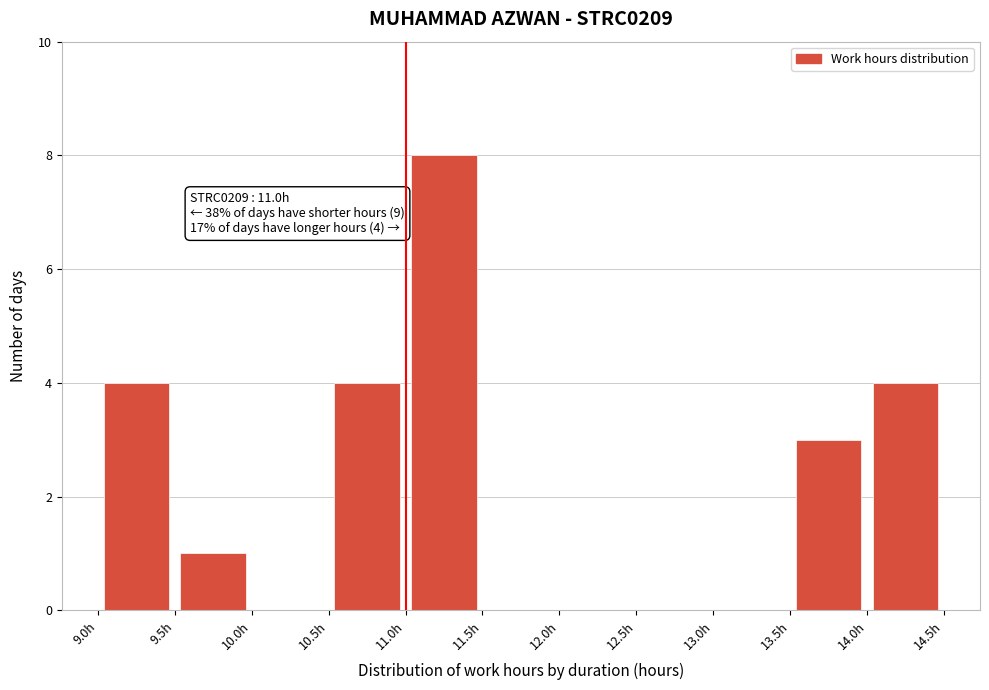

Which range on the x-axis has the tallest bar?

11.0 to 11.5